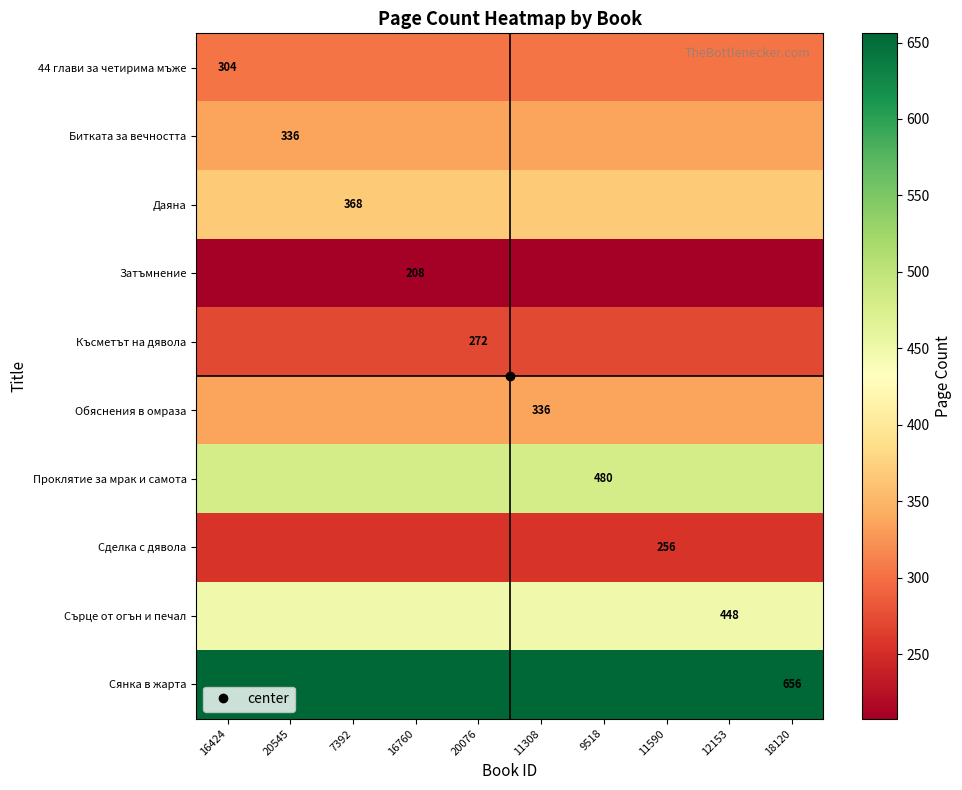

The Даяна series shows 109 at 9518. True or false?

False